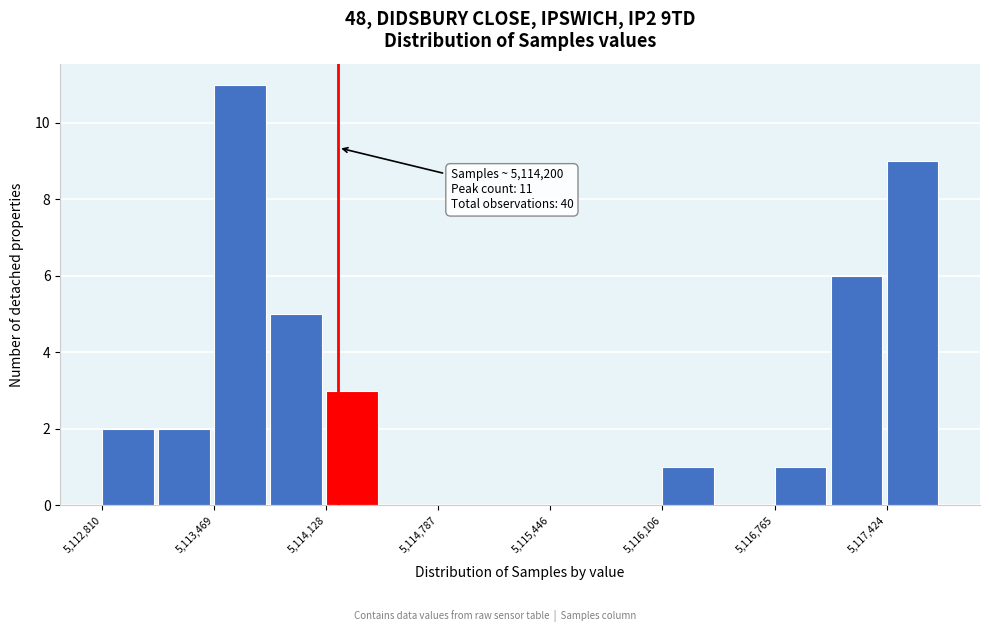

Around what value on the x-axis is the tallest bar? Give the approximate position of its centre, as read against the axis.

5113600